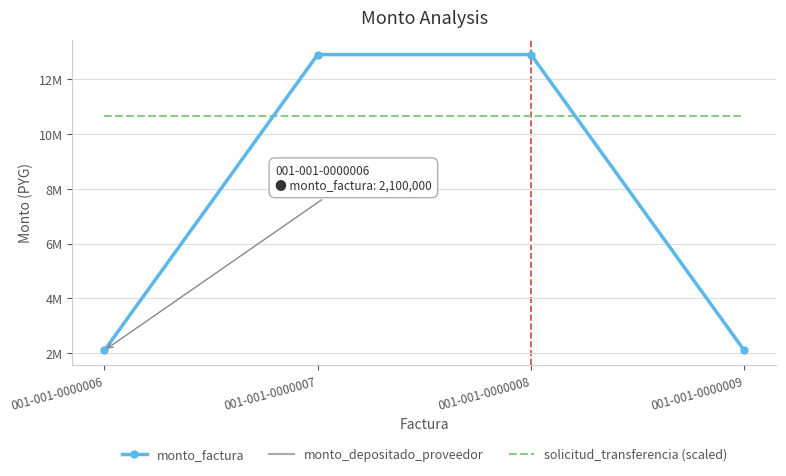

True or false: monto_depositado_proveedor has more than 1 points higher than both neighbors.

False